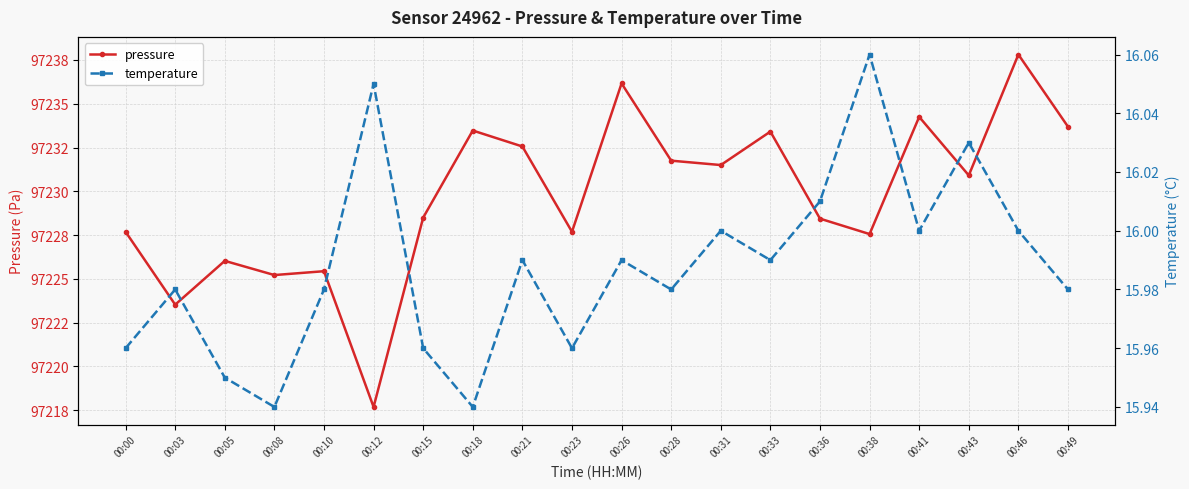

Which series has the largest total across all categories?

pressure